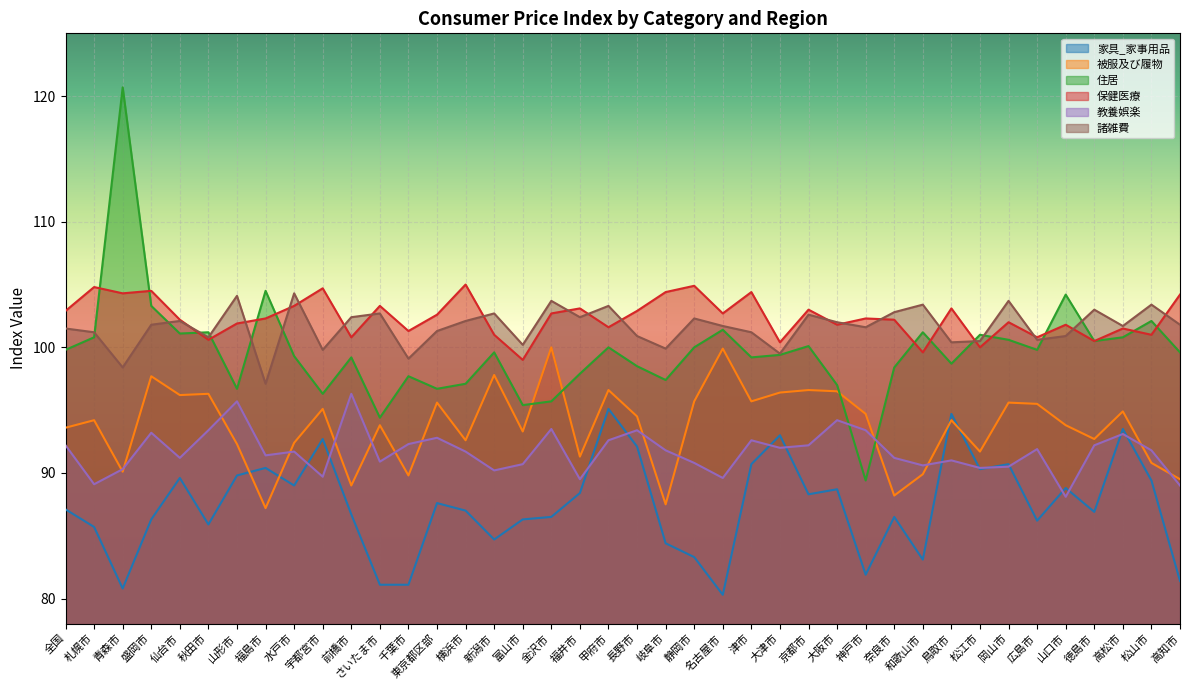

At how many categories does at least one series exceed 98?

40